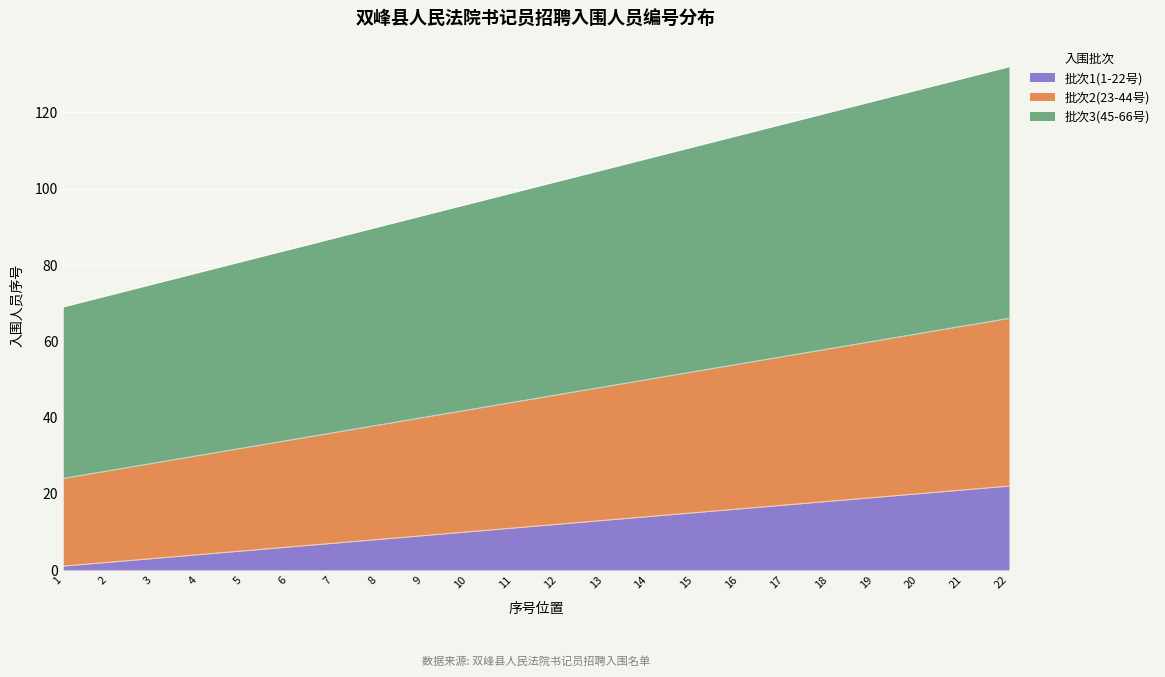

Reading right to left, list all the values displayed in this chart.

批次1(1-22号): 22=22	21=21	20=20	19=19	18=18	17=17	16=16	15=15	14=14	13=13	12=12	11=11	10=10	9=9	8=8	7=7	6=6	5=5	4=4	3=3	2=2	1=1
批次2(23-44号): 22=66	21=64	20=62	19=60	18=58	17=56	16=54	15=52	14=50	13=48	12=46	11=44	10=42	9=40	8=38	7=36	6=34	5=32	4=30	3=28	2=26	1=24
批次3(45-66号): 22=132	21=129	20=126	19=123	18=120	17=117	16=114	15=111	14=108	13=105	12=102	11=99	10=96	9=93	8=90	7=87	6=84	5=81	4=78	3=75	2=72	1=69